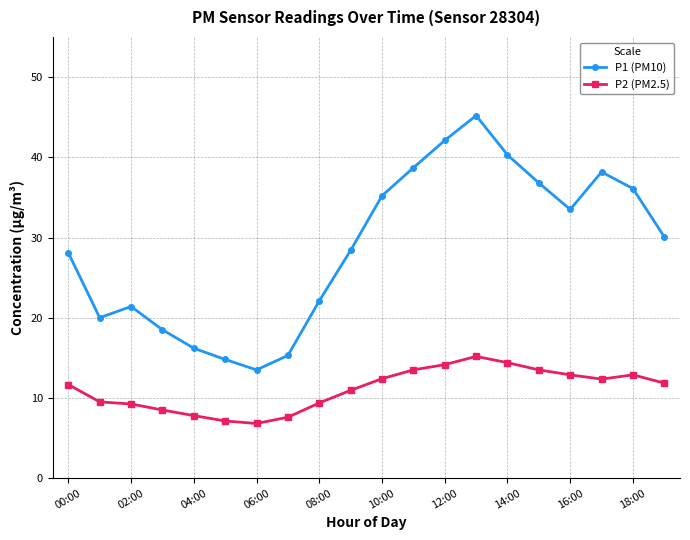

At how many categories does at least one series exceed 43?

1